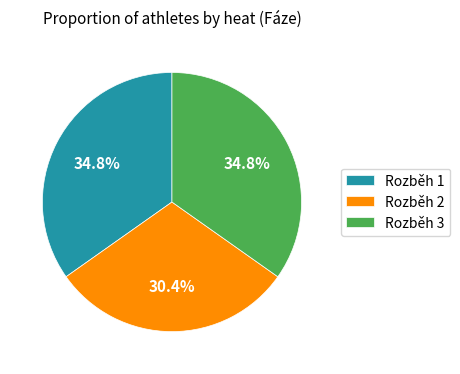

What is the smallest slice in the pie chart?

Rozběh 2